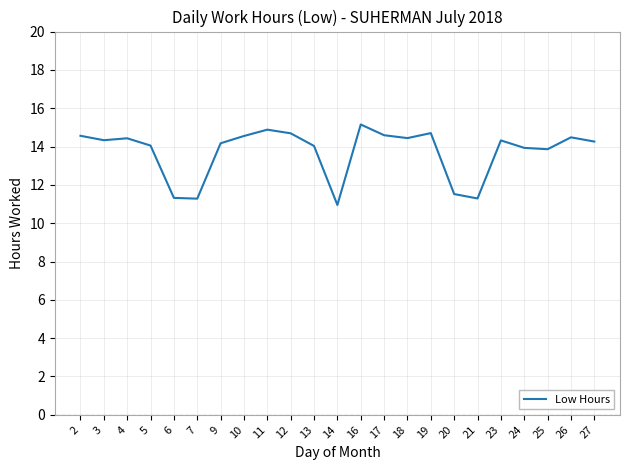

What is the maximum value shown in the chart?

15.2